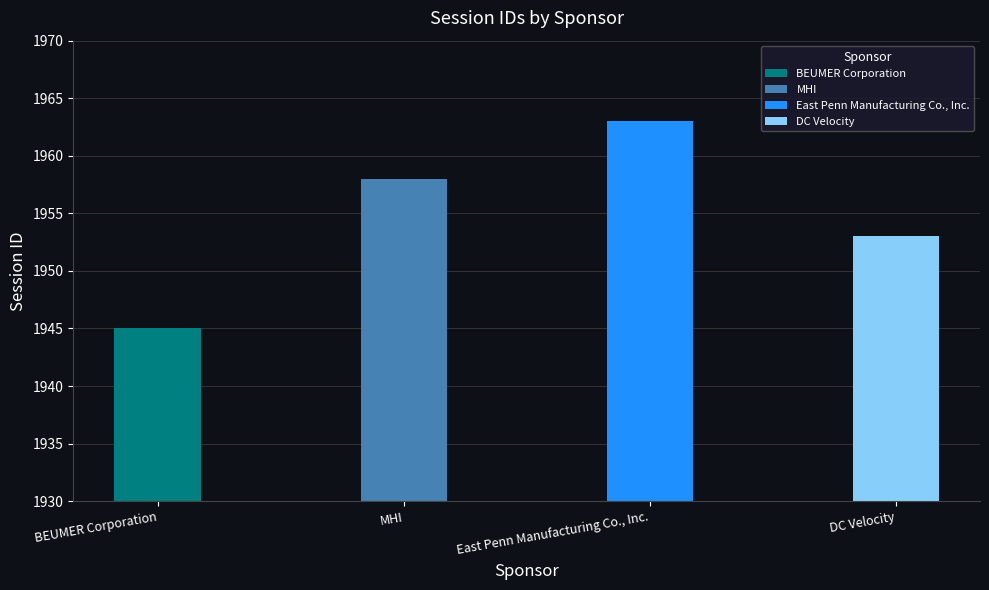

Reading left to right, list all the values displayed in this chart.

BEUMER Corporation=1945	MHI=1958	East Penn Manufacturing Co., Inc.=1963	DC Velocity=1953